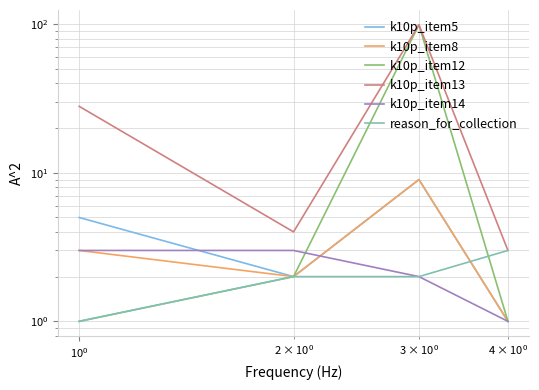

Reading left to right, list all the values displayed in this chart.

k10p_item5: 5	2	9	1
k10p_item8: 3	2	9	1
k10p_item12: 1	2	99	1
k10p_item13: 28	4	99	3
k10p_item14: 3	3	2	1
reason_for_collection: 1	2	2	3